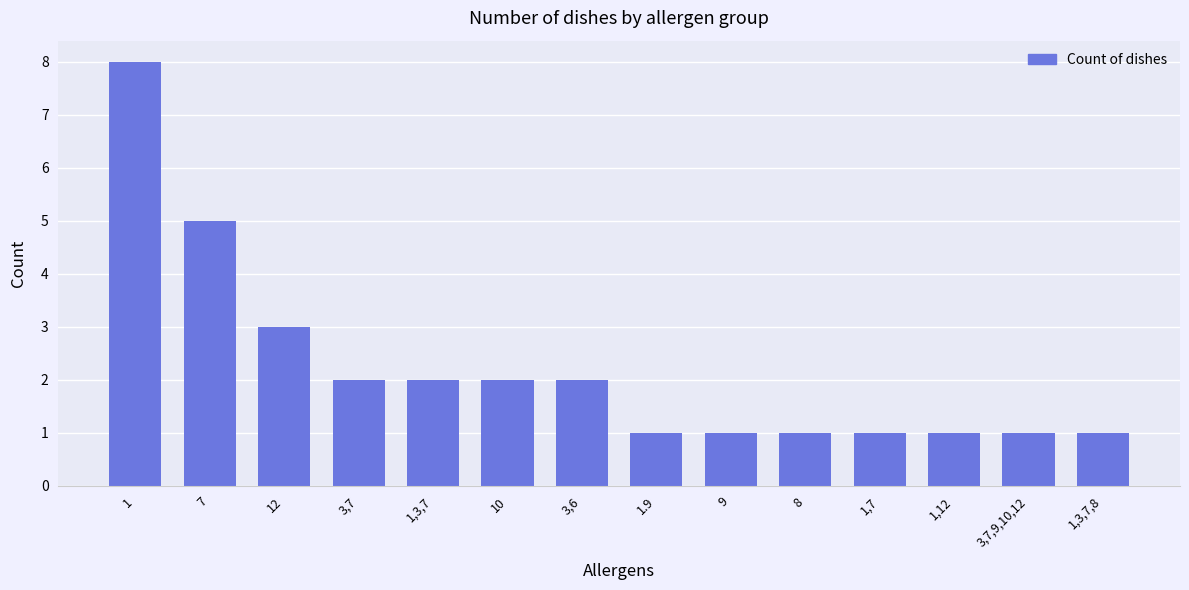

What is the average value?

2